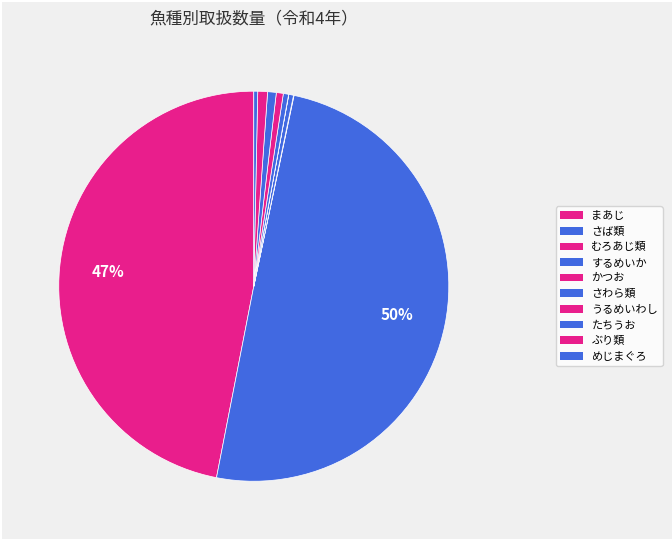

Rank the categories by value from highest to lowest.

さば類, まあじ, ぶり類, たちうお, うるめいわし, さわら類, するめいか, めじまぐろ, むろあじ類, かつお